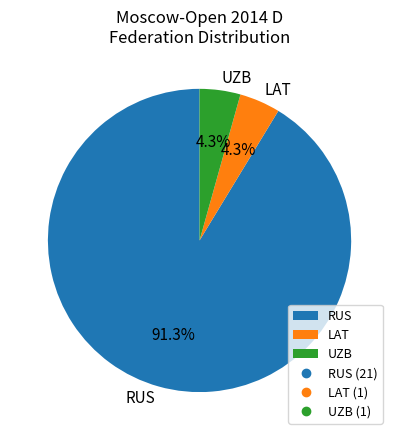

What portion of the pie excludes UZB?

95.7%